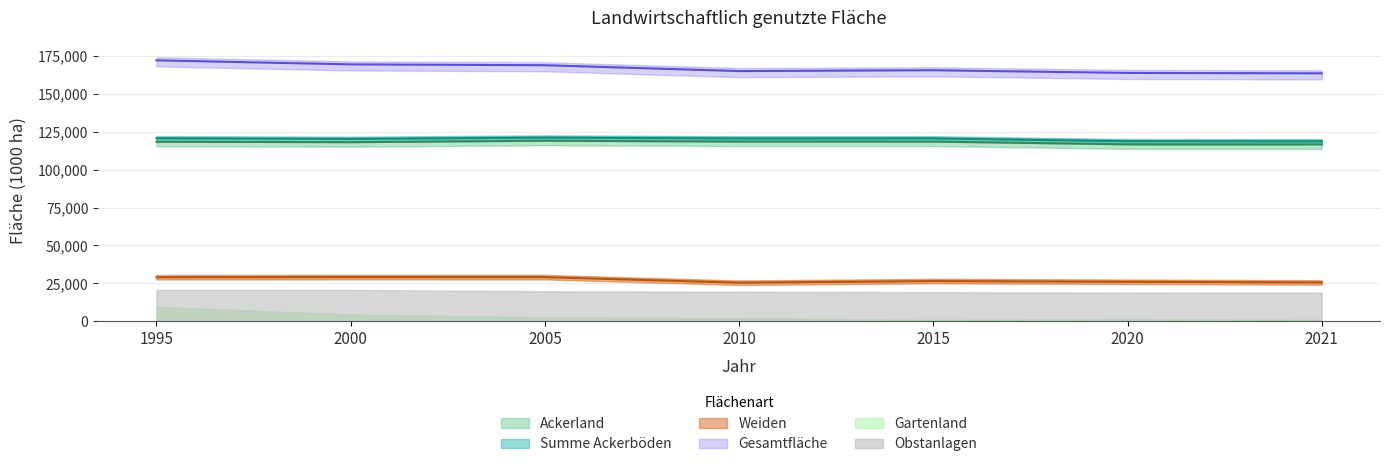

True or false: Ackerland and Summe Ackerboeden cross at least once.

False